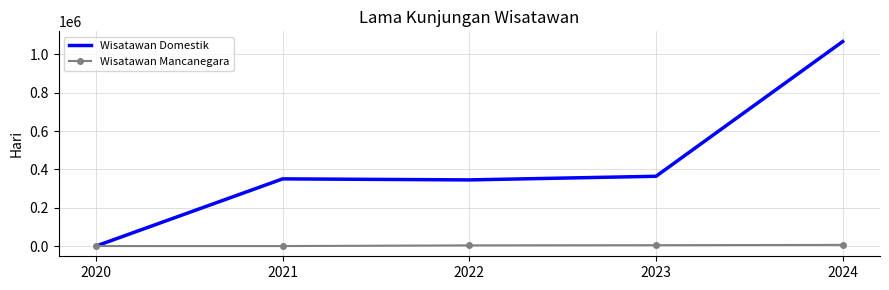

What is the greatest value displayed?

1066944